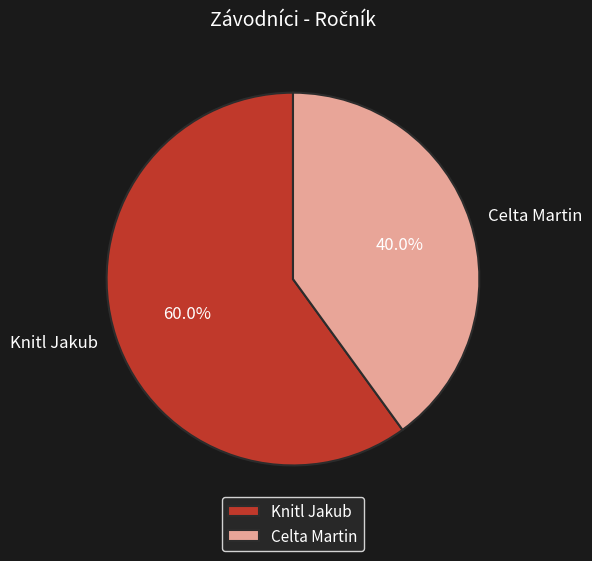

Which category accounts for the majority?

Knitl Jakub